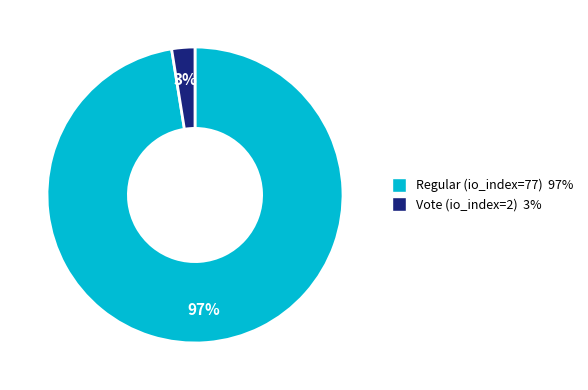

To the nearest percent, what is the average slice percentage?

50%